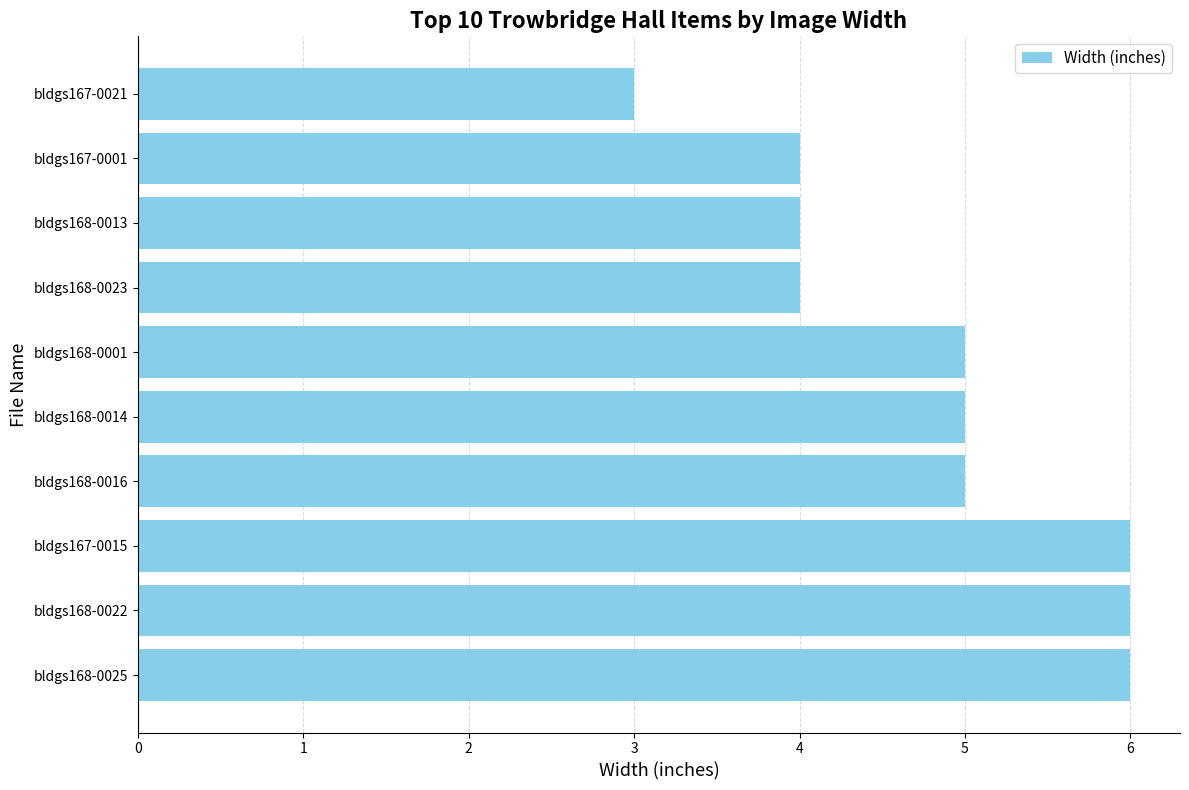

What is the difference between the maximum and minimum values?

3